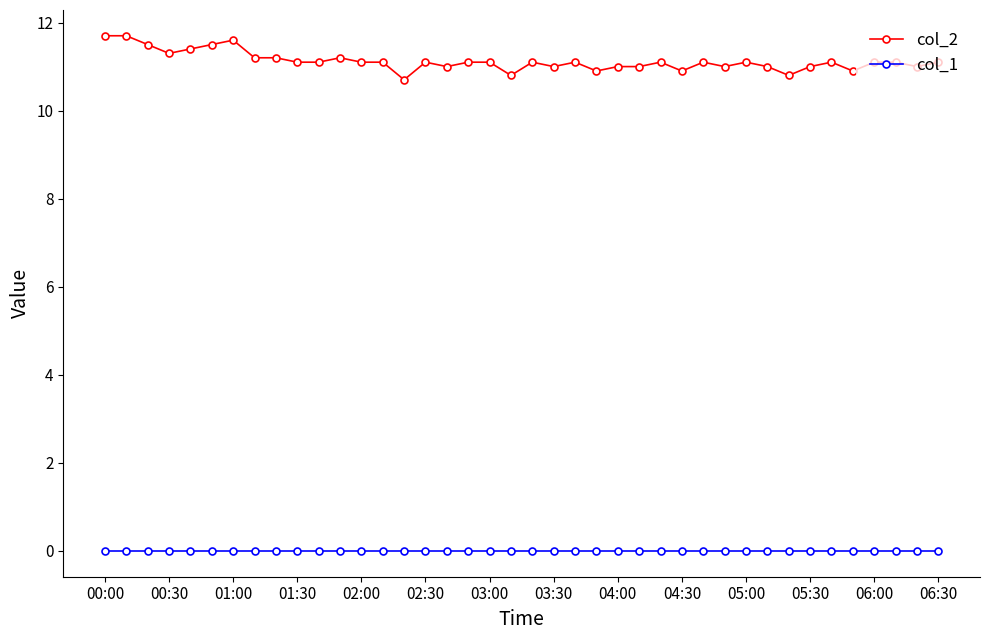

What are all the series names shown in the legend?

col_2, col_1